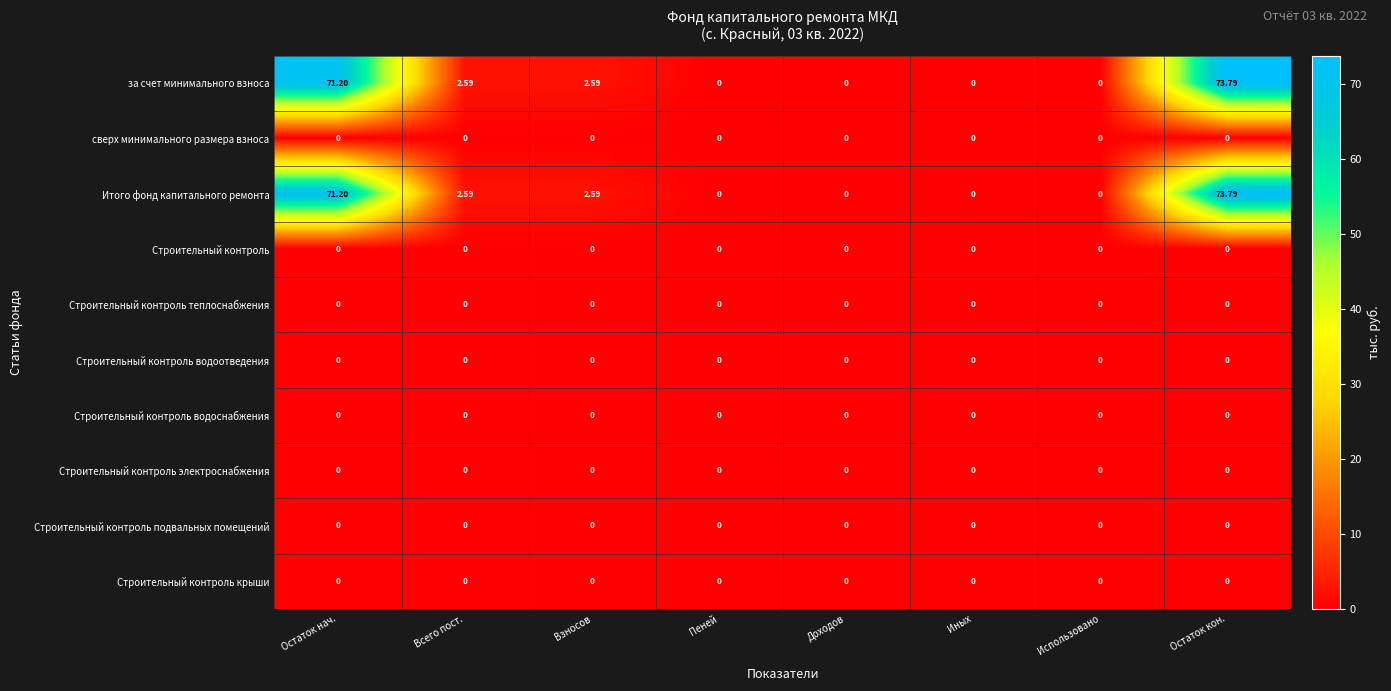

Which label corresponds to the largest value in the chart?

Остаток кон.